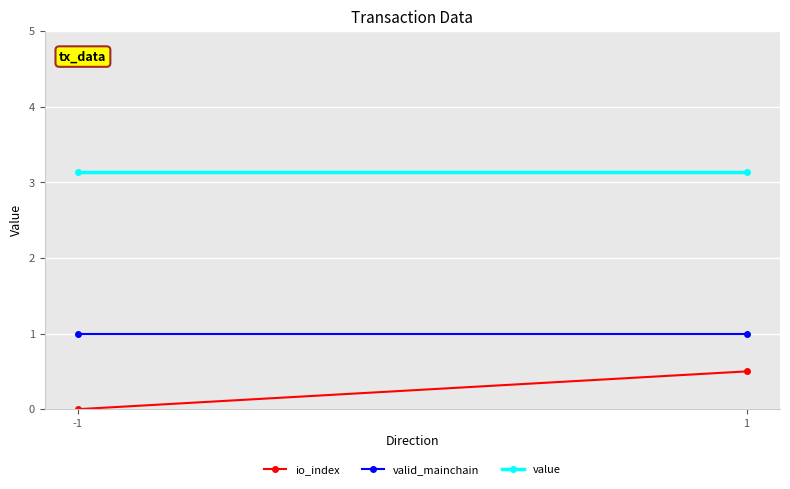

Reading left to right, extract all data points from this chart.

io_index: 0.0	0.5
valid_mainchain: 1.0	1.0
value: 3.1	3.1